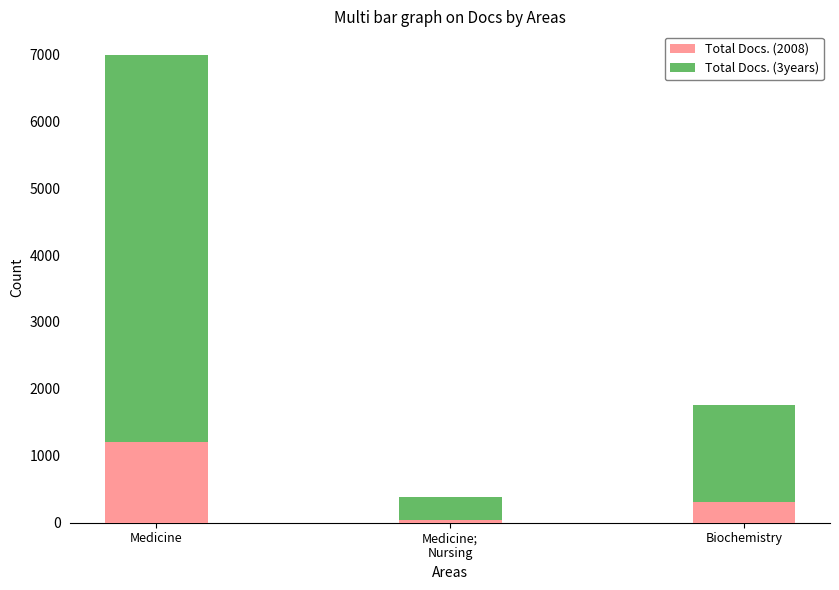

What is the highest value of the Total Docs. (2008) series?

1201